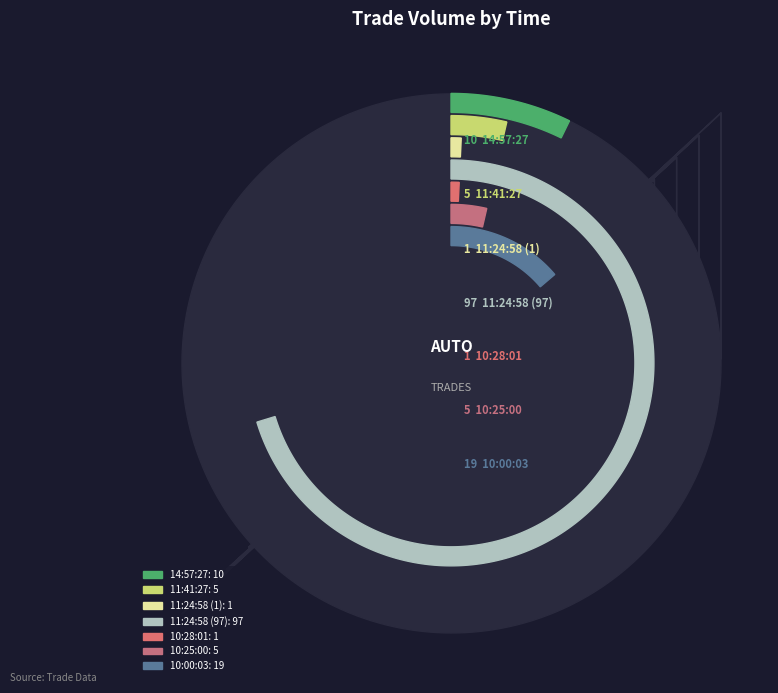

Which category has the smallest portion of the pie?

11:24:58 (1)